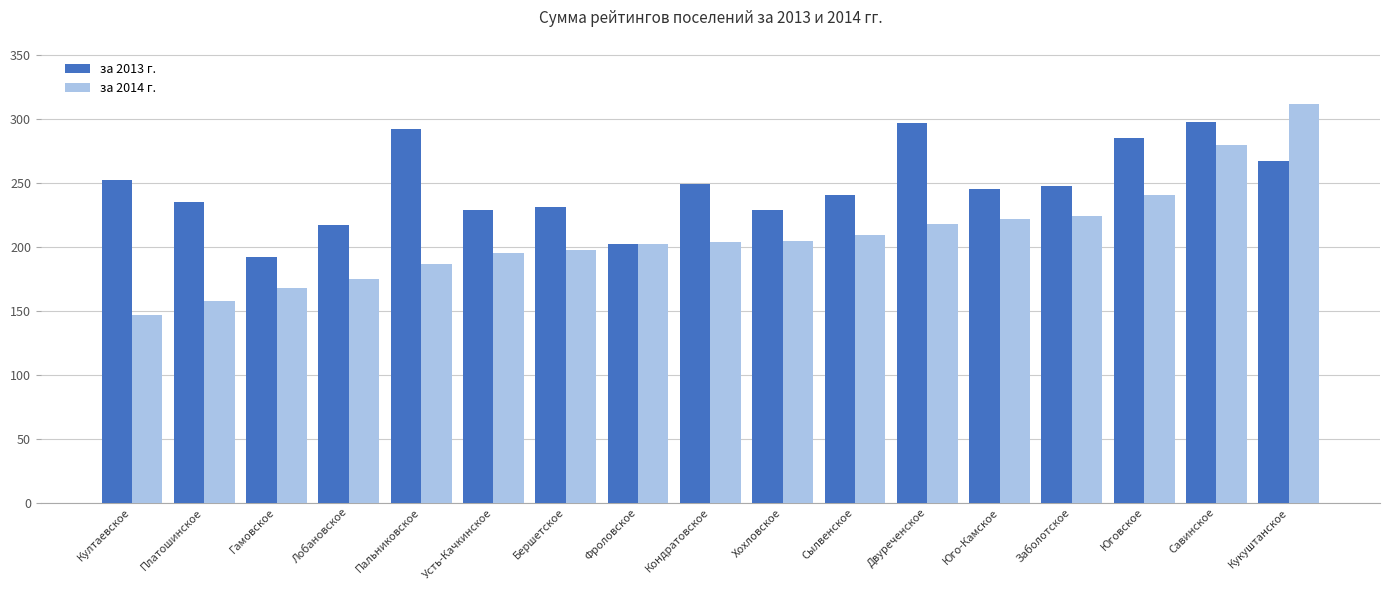

At Юго-Камское, list the series in order from largest to smallest.

за 2013 г., за 2014 г.